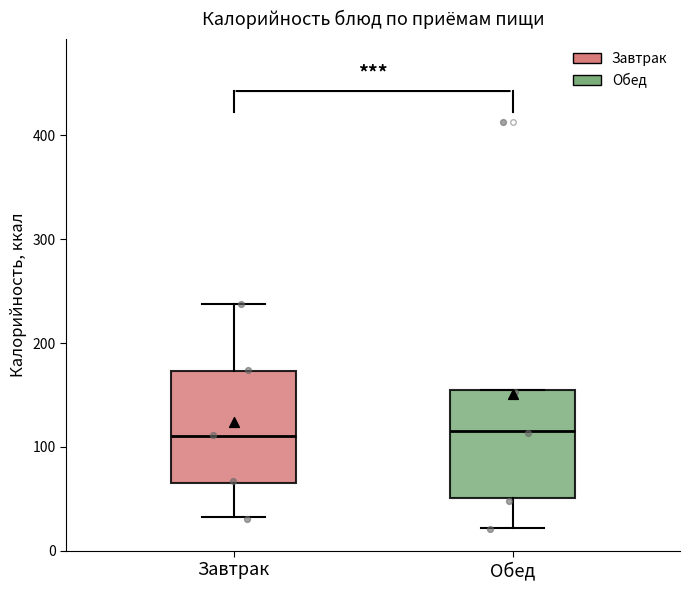

Reading left to right, read every box against the y-axis: the position of its median line, the range the box covers, and the ends of its whiskers. The values are not printed on the chart, so give them approximately, as read against the axis.

Завтрак: median 110, box 60 to 170, whiskers 30 to 240
Обед: median 110, box 50 to 160, whiskers 20 to 160